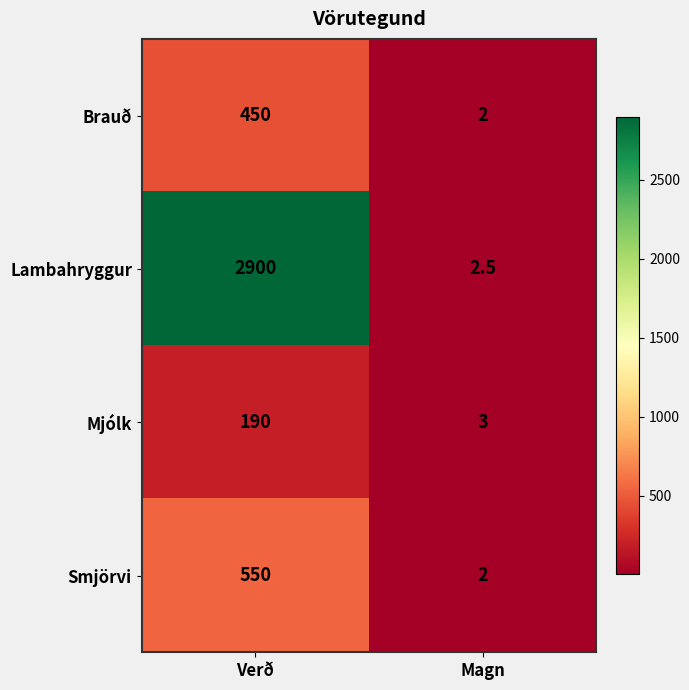

At which category does the chart reach its peak across all series?

Verð